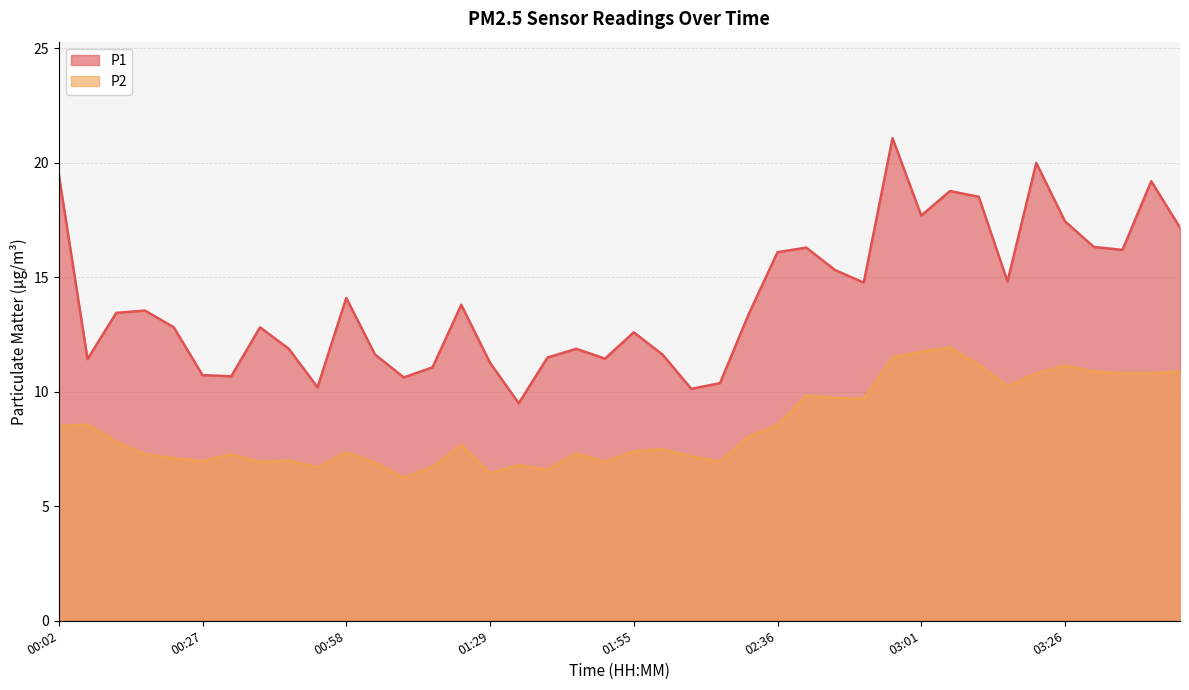

Rank the series by their average value, from lowest to highest.

P2, P1